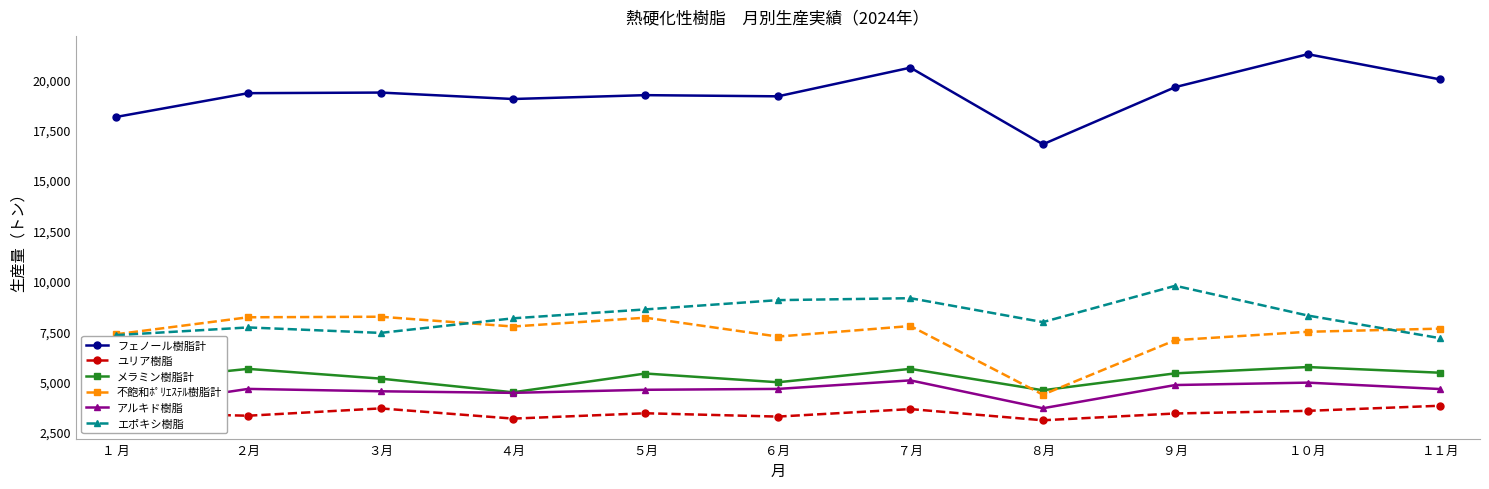

What is the label of the 6th point from the right?

６月